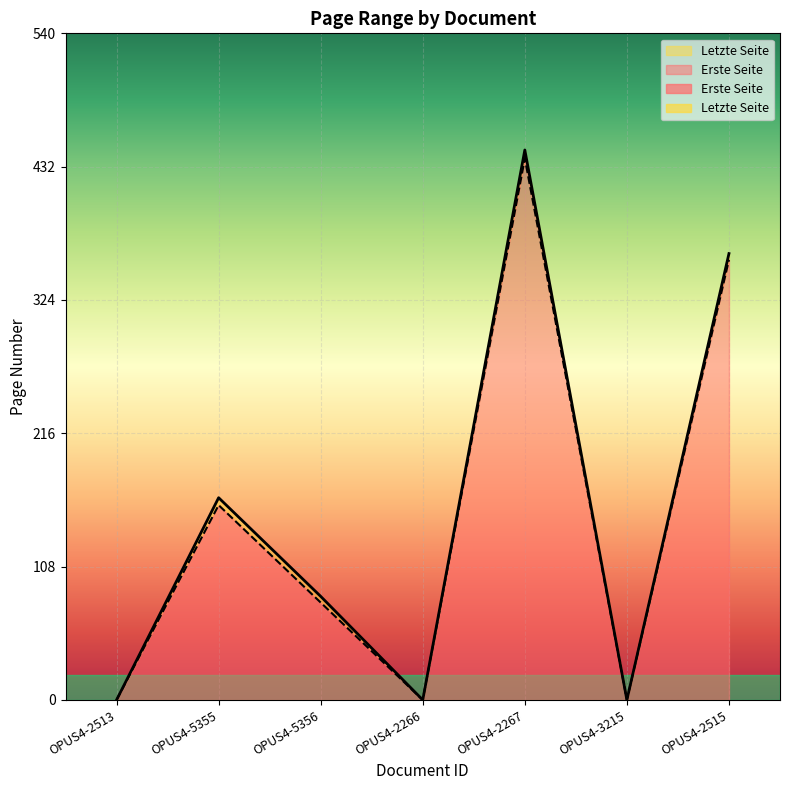

Where does the Letzte Seite series first go above 84?

OPUS4-5355